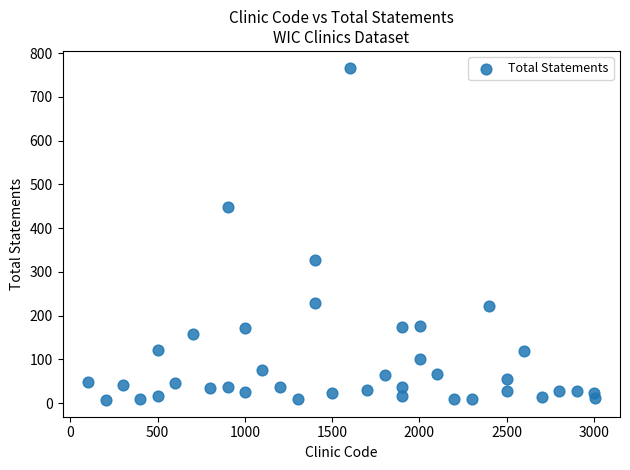

What is the range of Y values (max minus min)?

760